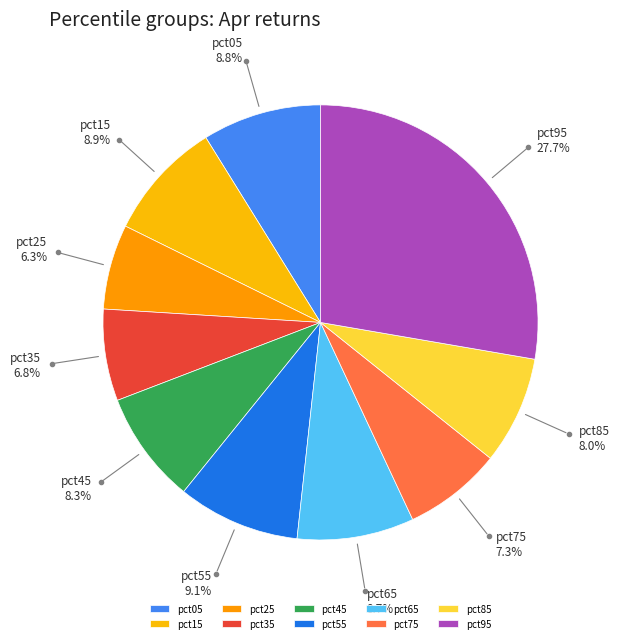

What is the total percentage of pct25 and pct65?

15.0%